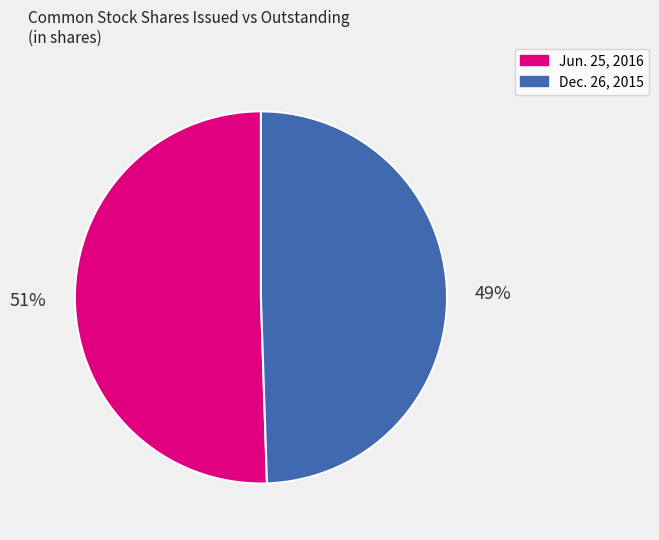

Is there any slice that represents more than half of the pie?

Yes